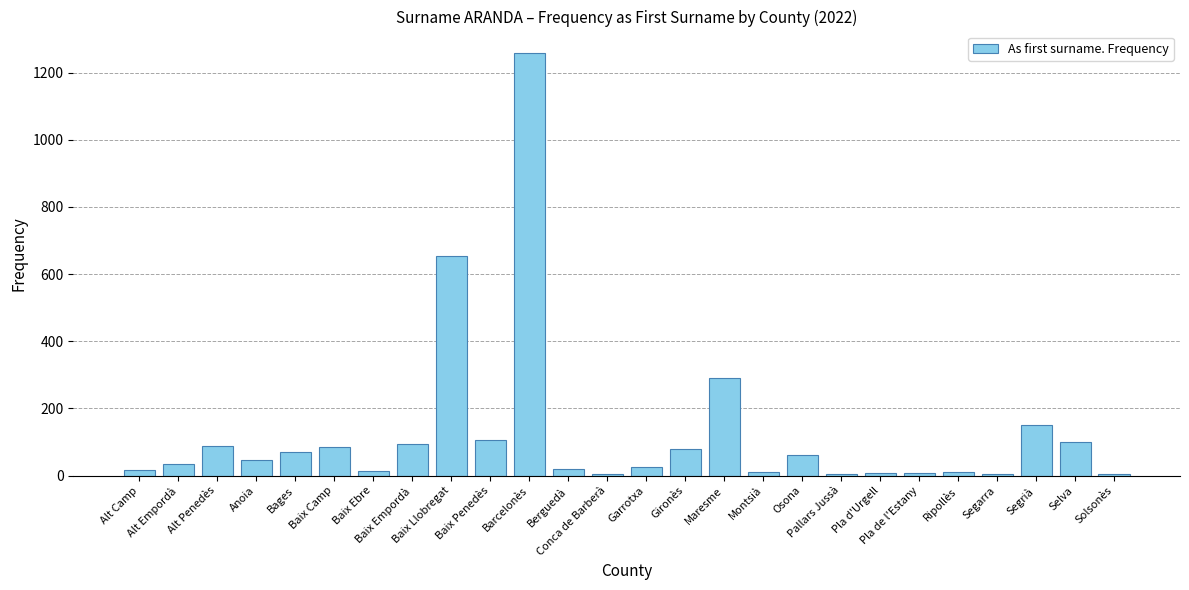

Which category has the highest value across all series?

Barcelonès